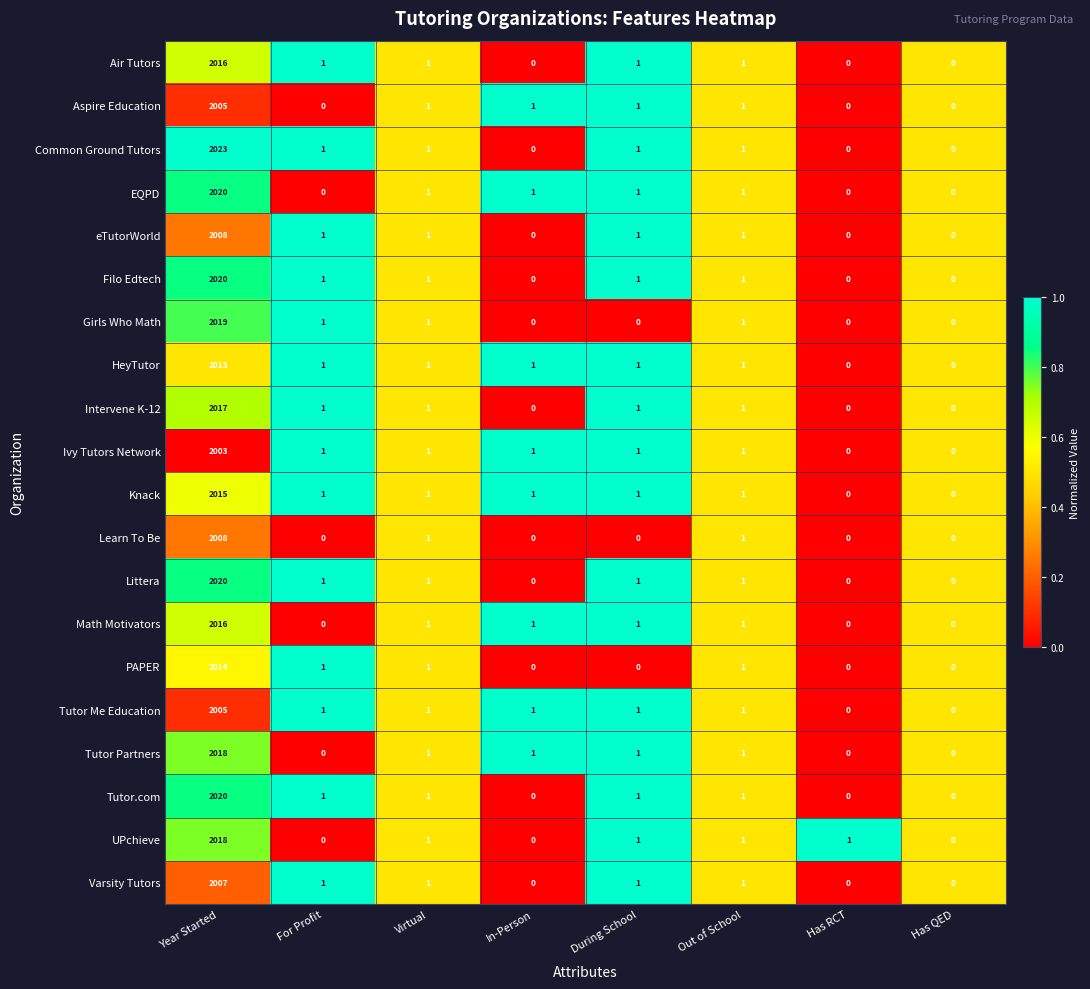

True or false: Common Ground Tutors has a value of 0 at For Profit.

False